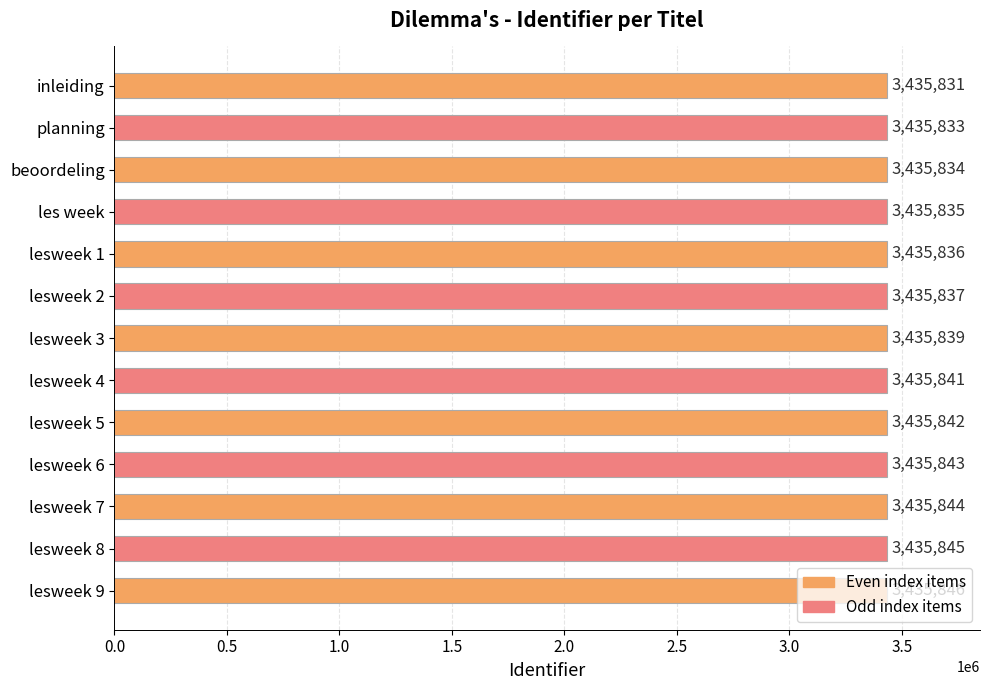

What is the average value?

3435839